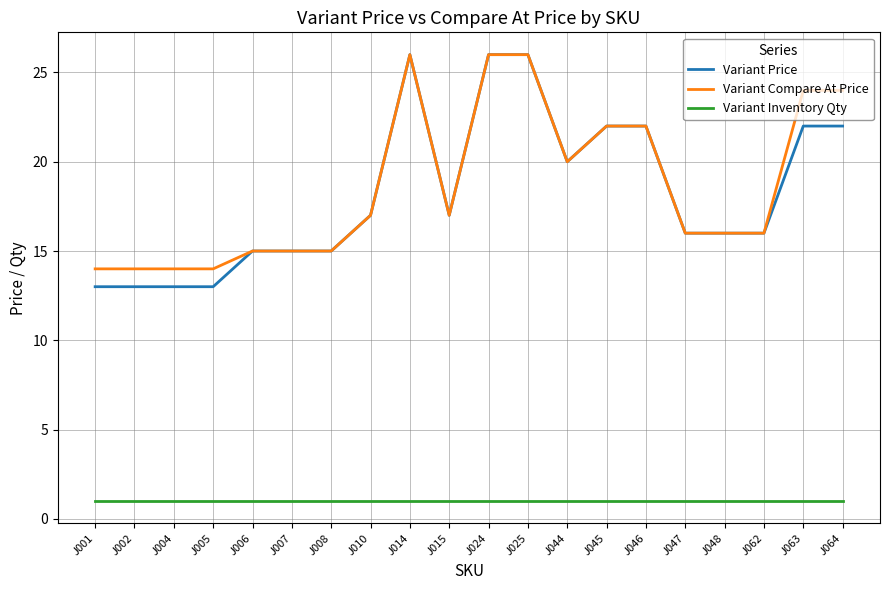

Is the value of Variant Price at J006 greater than the value of Variant Compare At Price at J002?

Yes